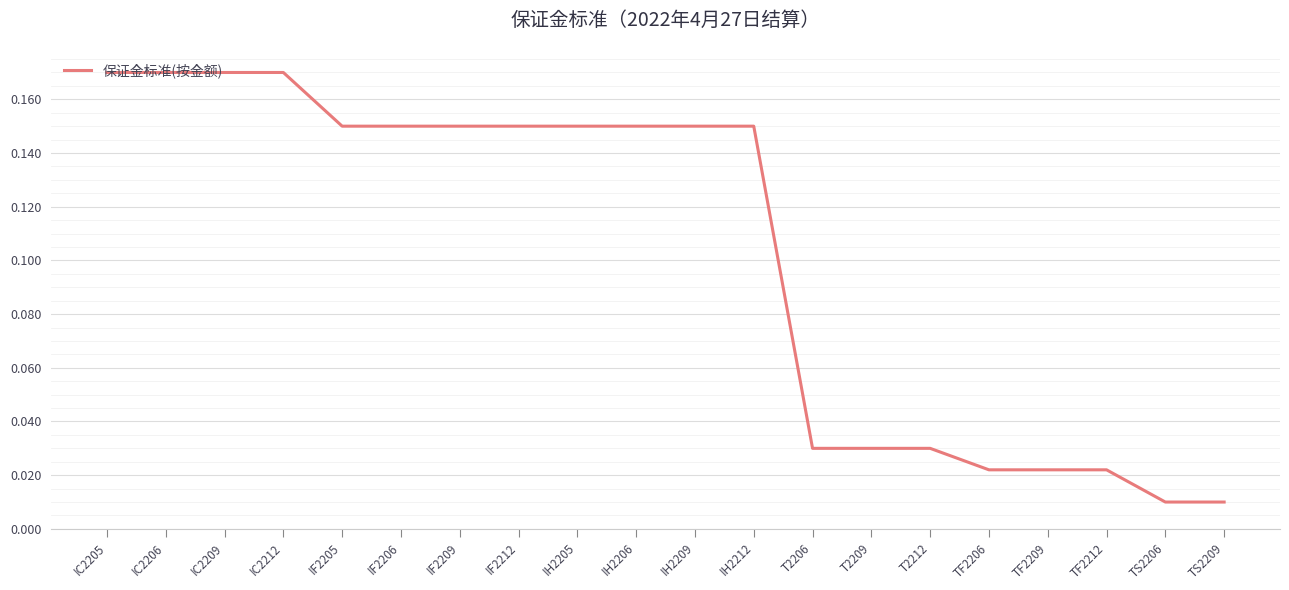

Which has a higher value, T2209 or TS2206?

T2209